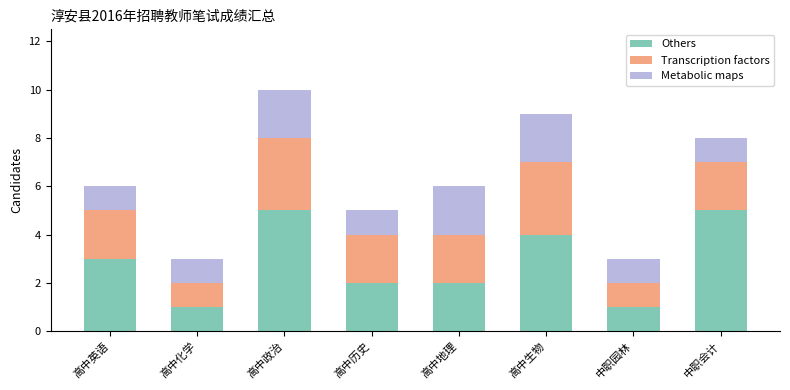

Is it true that Others equals 1 at 高中历史?

False